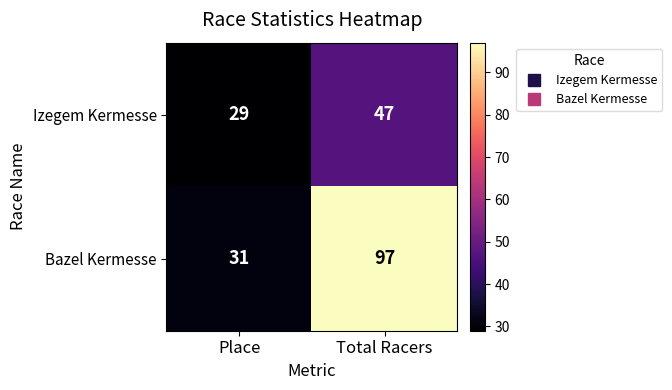

Rank the series by their maximum value, from highest to lowest.

Bazel Kermesse, Izegem Kermesse